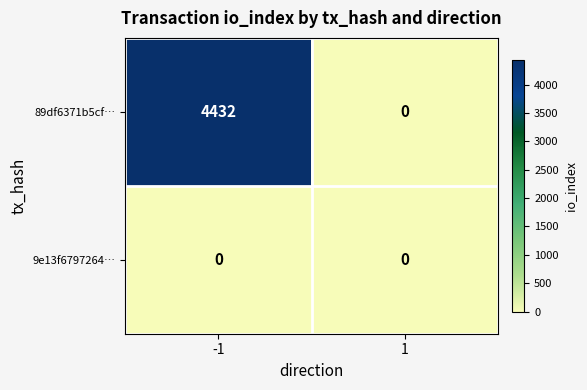

Reading left to right, what are all the values shown in this chart?

89df6371b5cf…: -1=4432	1=0
9e13f6797264…: -1=0	1=0